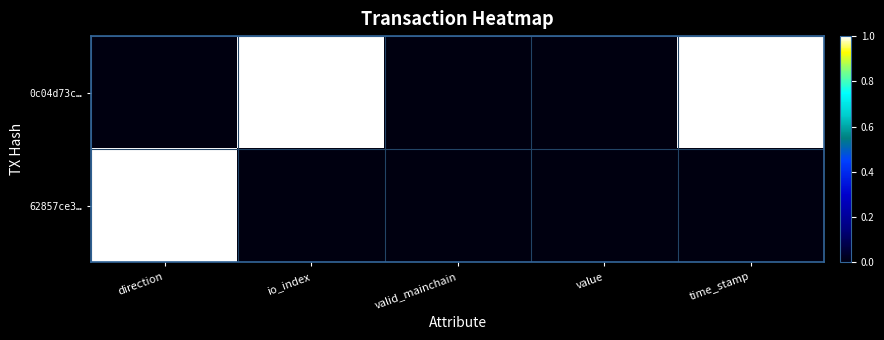

How many distinct data groups are displayed?

2